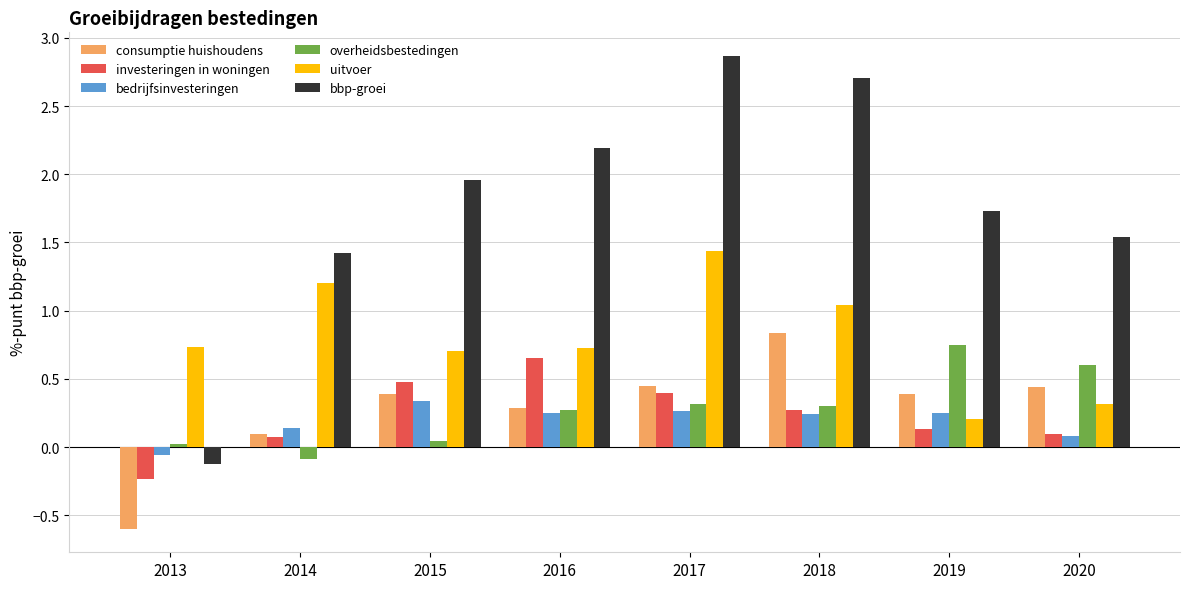

What is the sum of all investeringen in woningen values?

1.9